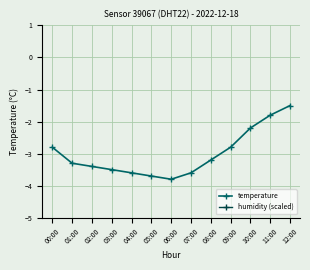

True or false: humidity (scaled) and temperature intersect in this chart.

False